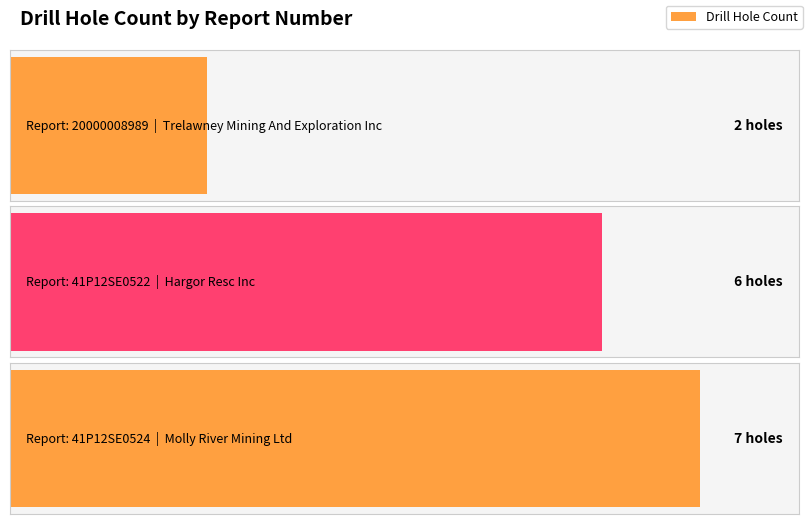

What position from the right is 20000008989?

3